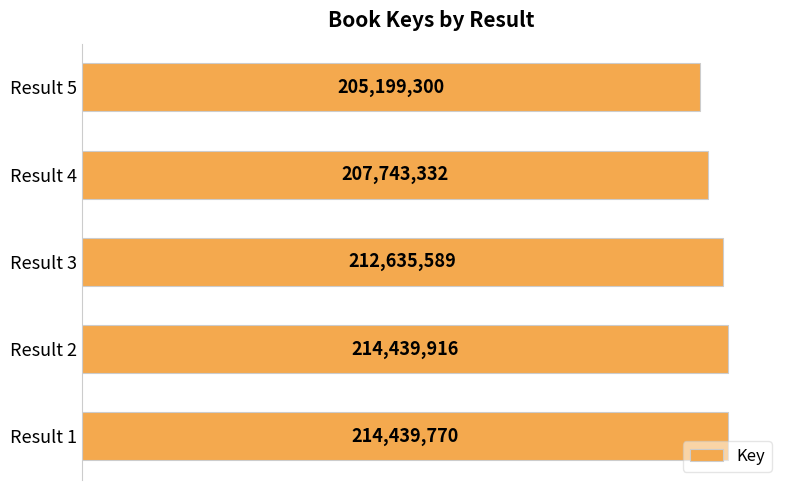

Which category has the lowest value across all series?

Result 5